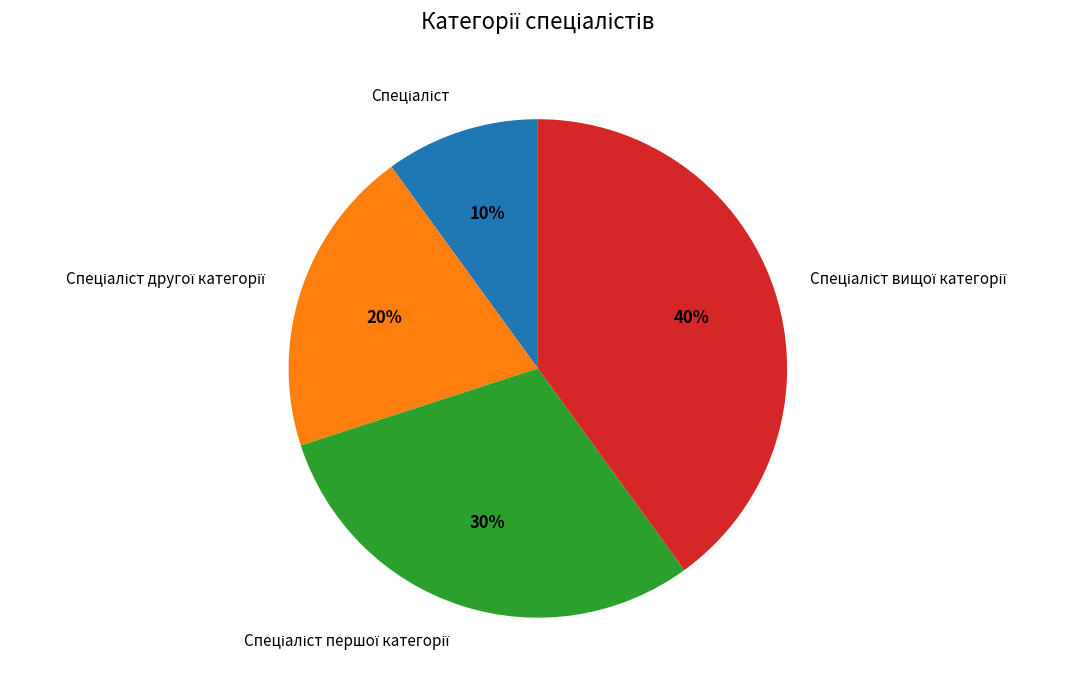

Is there any slice that represents more than half of the pie?

No